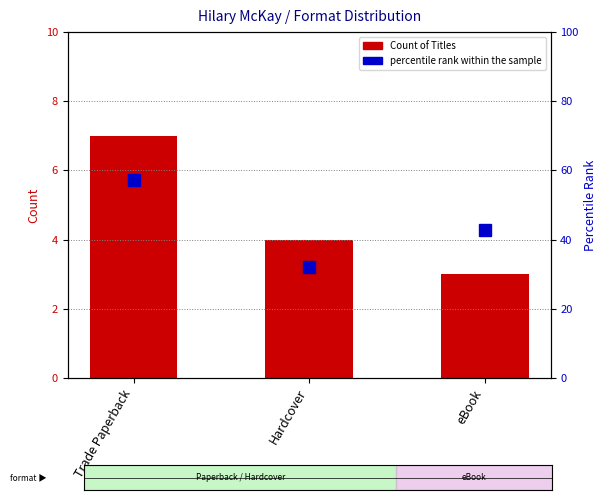

At which category is the sum across all series the highest?

Trade Paperback